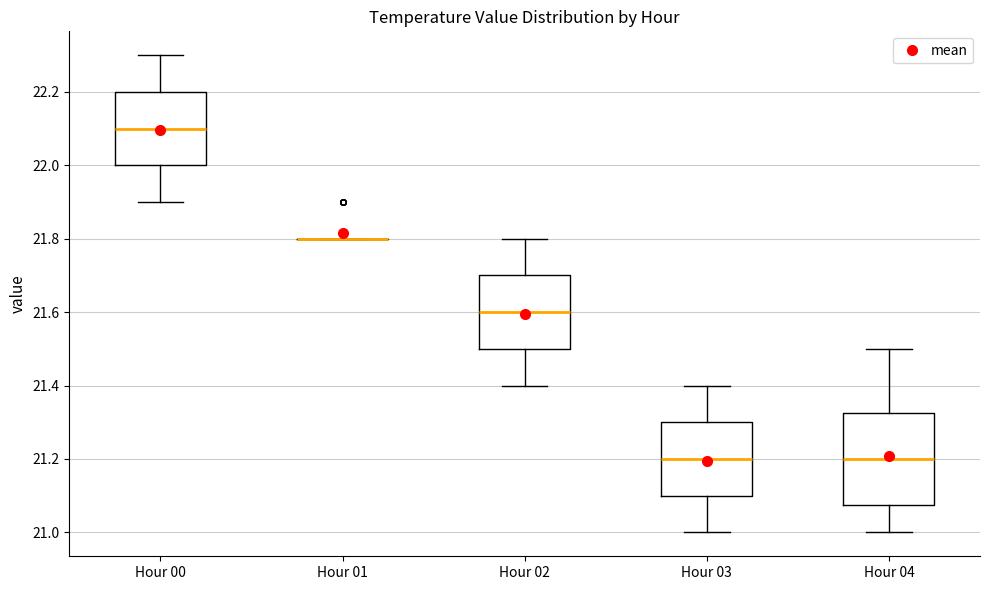

Reading left to right, read every box against the y-axis: the position of its median line, the range the box covers, and the ends of its whiskers. The values are not printed on the chart, so give them approximately, as read against the axis.

Hour 00: median 22.10, box 22.00 to 22.20, whiskers 21.90 to 22.30
Hour 01: box collapsed to a line at 21.80, whiskers 21.80 to 21.80
Hour 02: median 21.60, box 21.50 to 21.70, whiskers 21.40 to 21.80
Hour 03: median 21.20, box 21.10 to 21.30, whiskers 21.00 to 21.40
Hour 04: median 21.20, box 21.08 to 21.32, whiskers 21.00 to 21.50